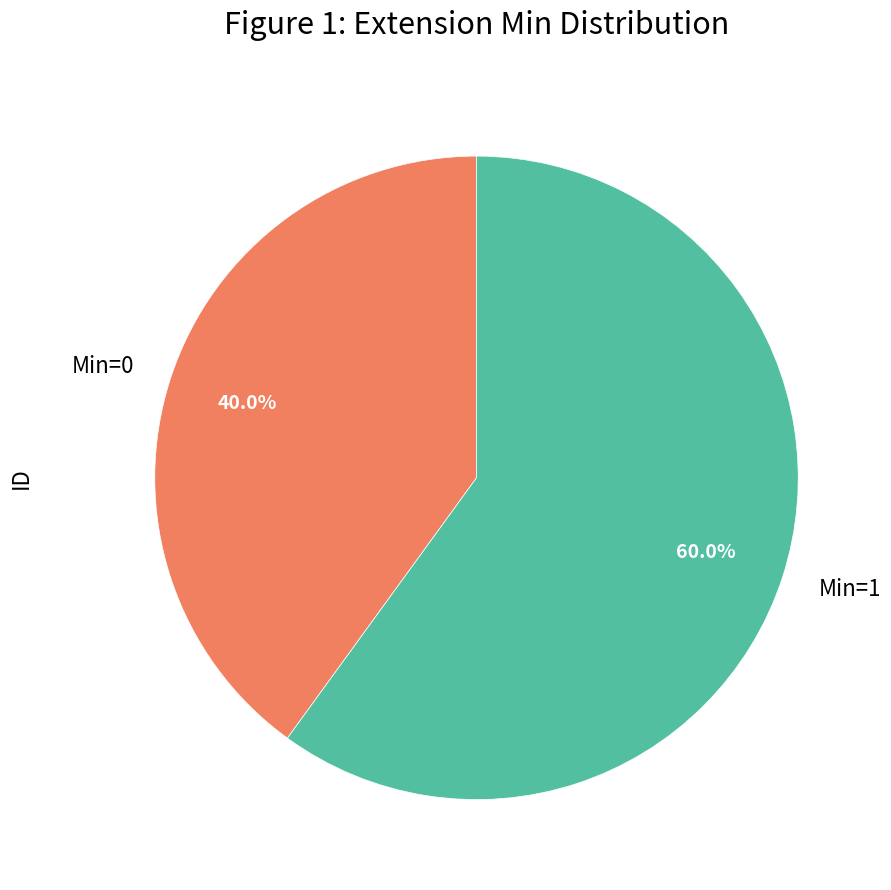

Does Min=0 account for over 50% of the chart?

No